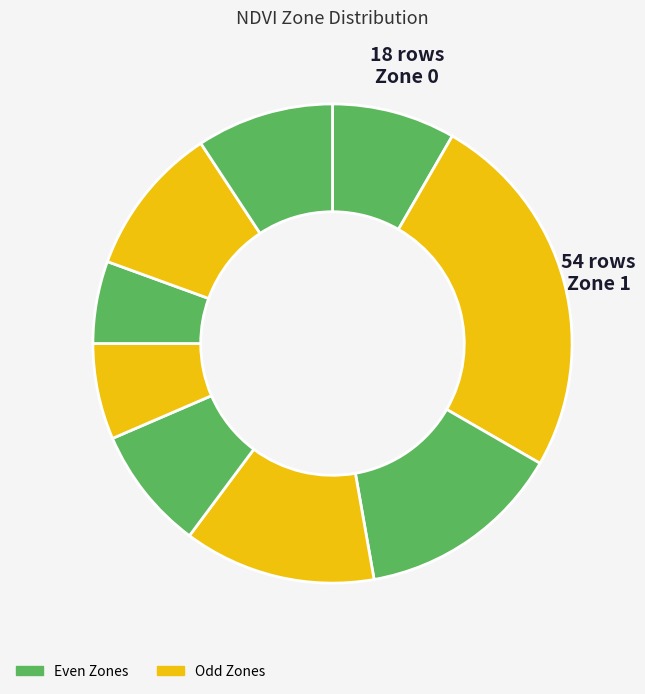

How many slices are in this pie chart?

9